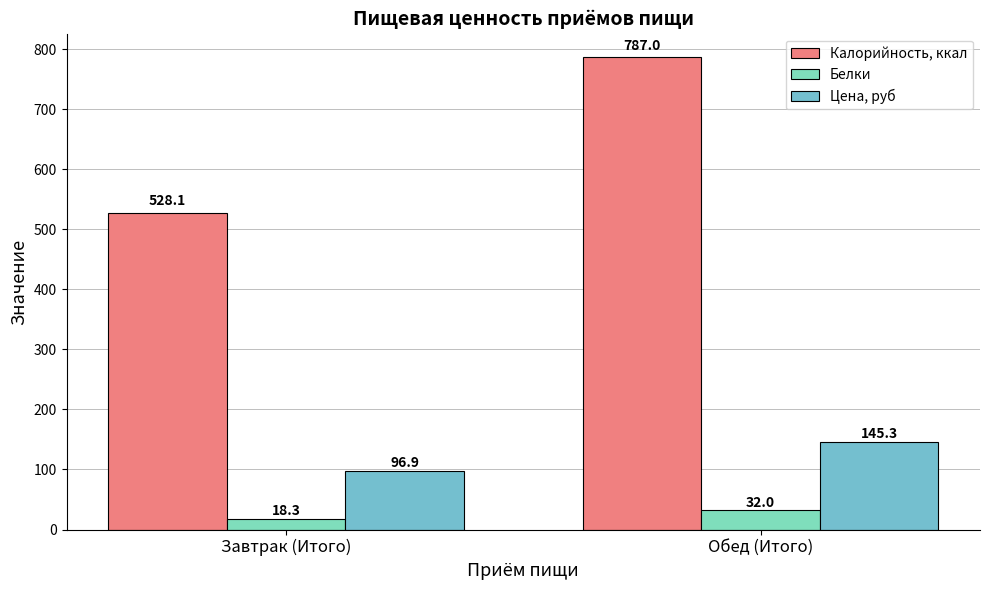

What is the sum of the Калорийность, ккал values at Обед (Итого) and Завтрак (Итого)?

1315.1